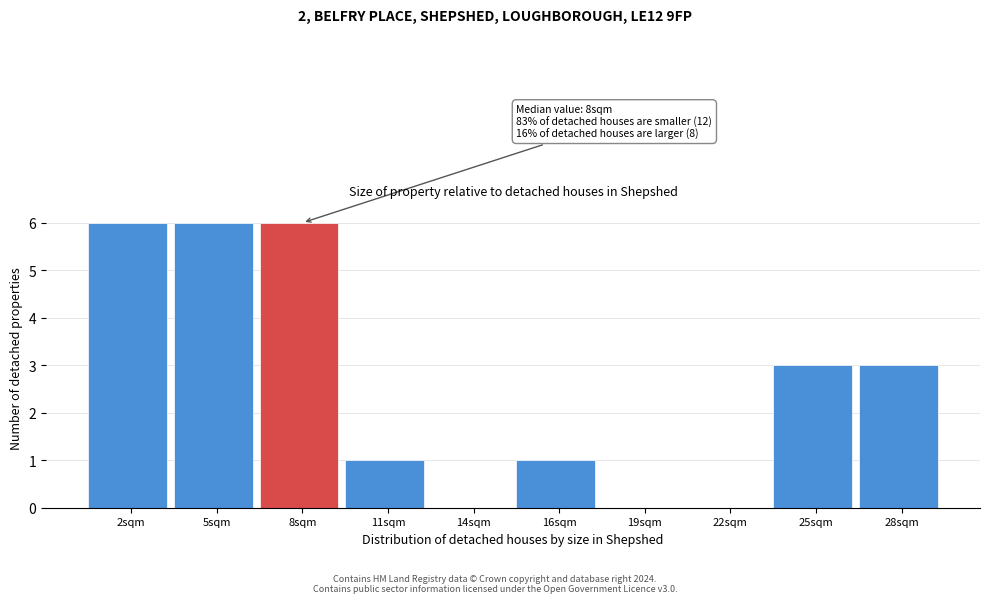

Reading left to right, what are all the values shown in this chart?

2sqm=6	5sqm=6	8sqm=6	11sqm=1	14sqm=0	16sqm=1	19sqm=0	22sqm=0	25sqm=3	28sqm=3